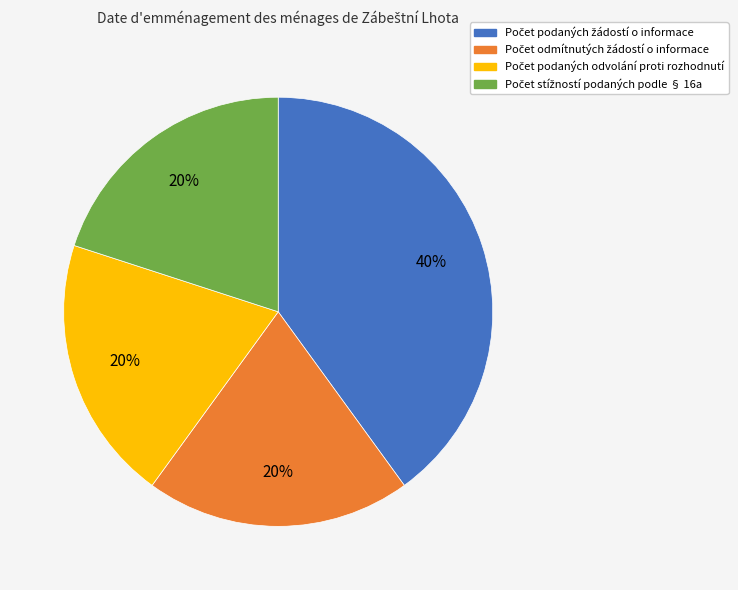

Count the number of slices in the pie.

4